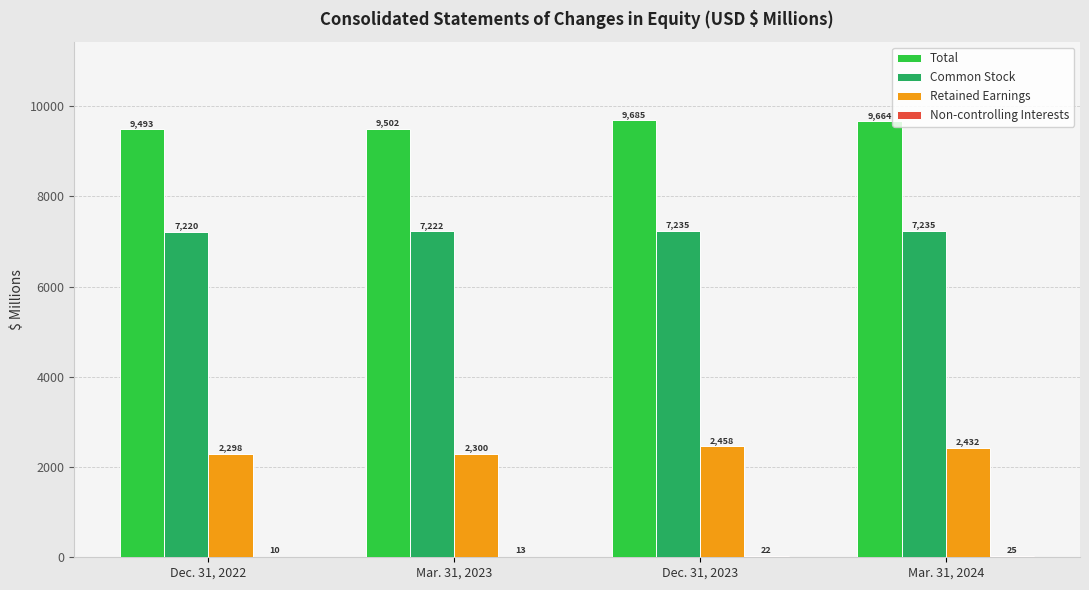

Are the bars grouped side by side (vs. stacked)?

Yes